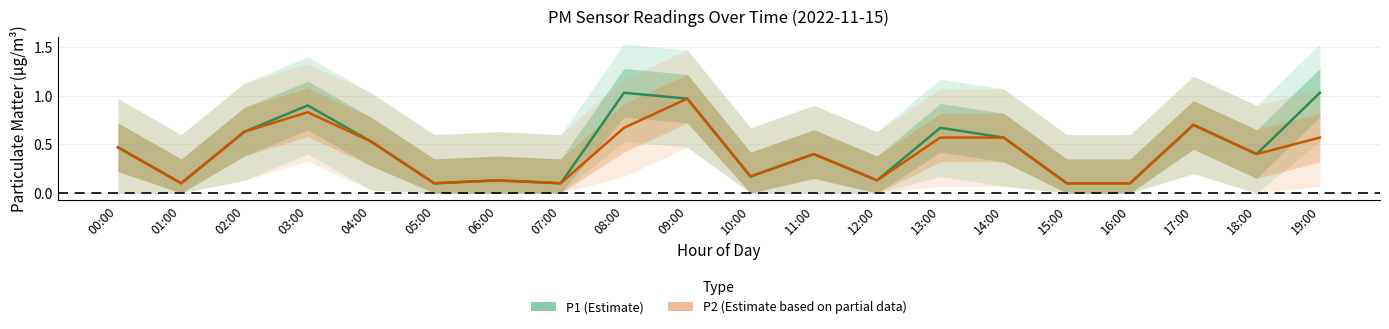

At which label does P2 (Estimate based on partial data) reach its minimum?

01:00